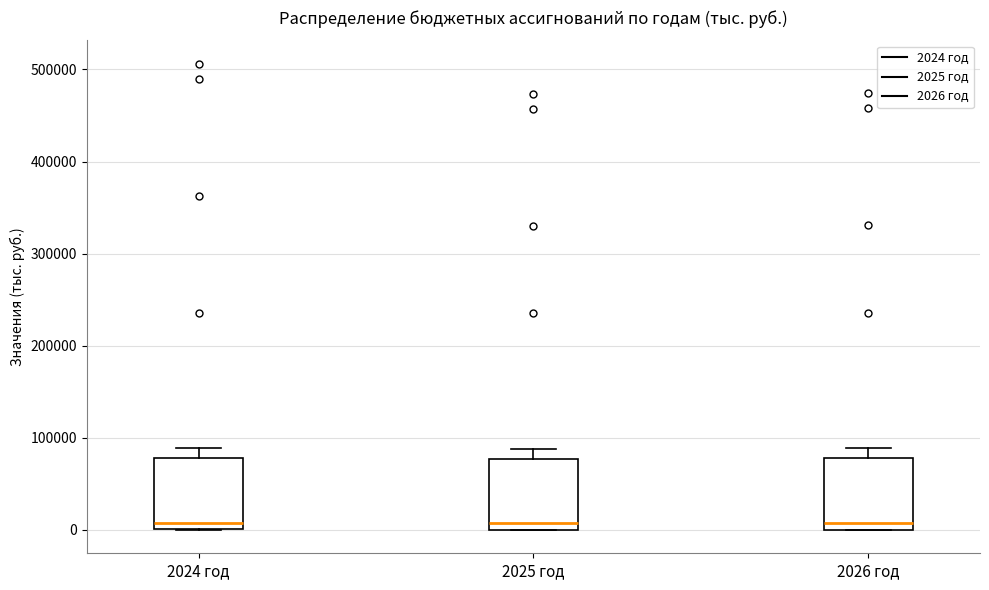

Where is the lower edge of the box for 2025 год on the y-axis? The values are not printed on the chart, so give them approximately, as read against the axis.

0